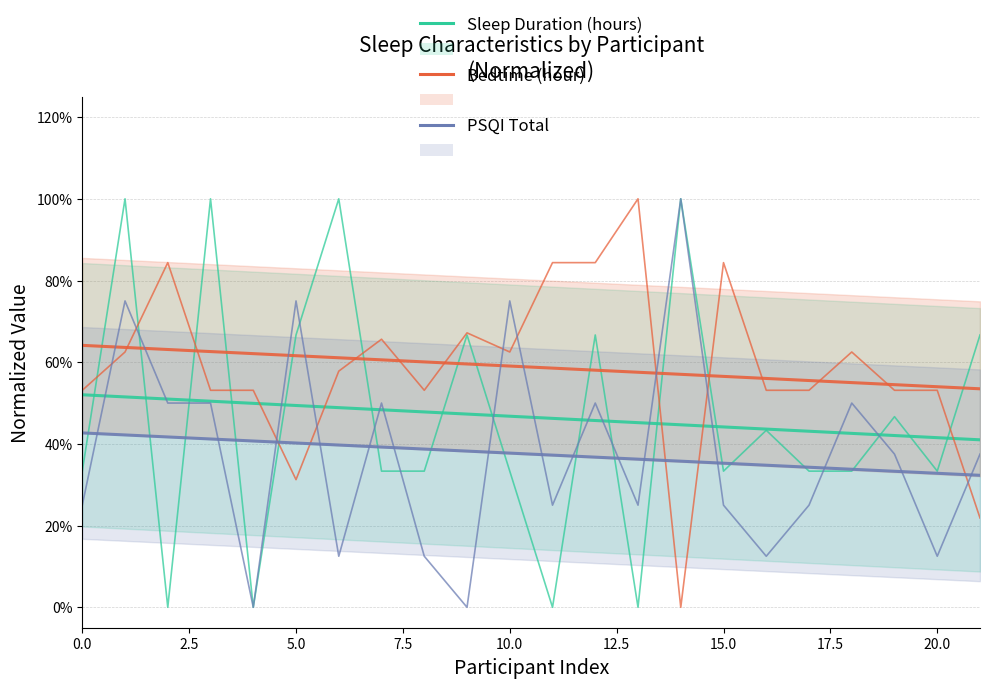

What is the label of the 20th point from the left?

19